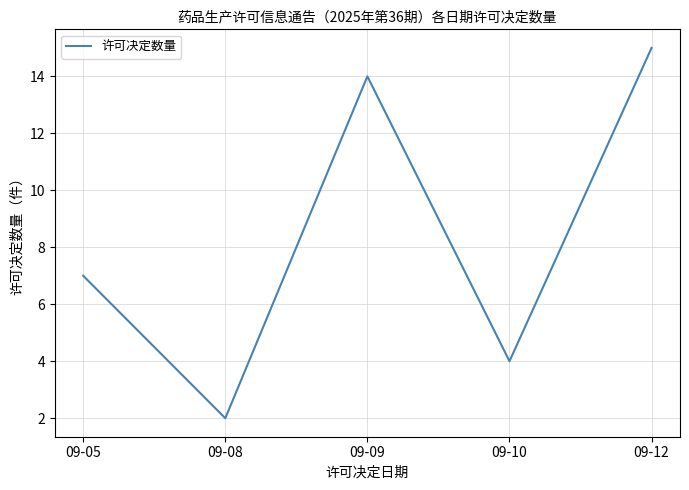

Where is the data nearest to the value 8?

09-05